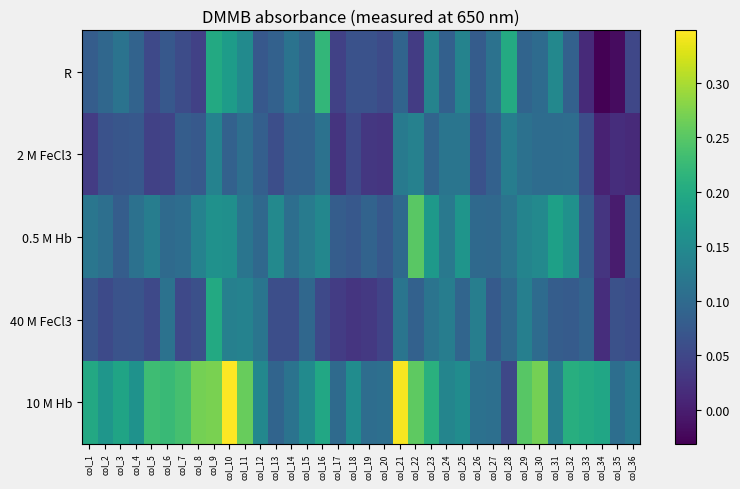

Reading left to right, transcribe all the data shown in this chart.

R: col_1=0.1	col_2=0.1	col_3=0.1	col_4=0.1	col_5=0.1	col_6=0.1	col_7=0.1	col_8=0.0	col_9=0.2	col_10=0.2	col_11=0.2	col_12=0.1	col_13=0.1	col_14=0.1	col_15=0.1	col_16=0.2	col_17=0.0	col_18=0.1	col_19=0.1	col_20=0.1	col_21=0.1	col_22=0.0	col_23=0.1	col_24=0.1	col_25=0.1	col_26=0.1	col_27=0.1	col_28=0.2	col_29=0.1	col_30=0.1	col_31=0.1	col_32=0.1	col_33=0.0	col_34=-0.0	col_35=-0.0	col_36=0.1
2 M FeCl3: col_1=0.0	col_2=0.1	col_3=0.1	col_4=0.1	col_5=0.0	col_6=0.0	col_7=0.1	col_8=0.1	col_9=0.1	col_10=0.1	col_11=0.1	col_12=0.1	col_13=0.1	col_14=0.1	col_15=0.1	col_16=0.1	col_17=0.0	col_18=0.1	col_19=0.0	col_20=0.0	col_21=0.1	col_22=0.1	col_23=0.1	col_24=0.1	col_25=0.1	col_26=0.1	col_27=0.1	col_28=0.1	col_29=0.1	col_30=0.1	col_31=0.1	col_32=0.1	col_33=0.1	col_34=0.0	col_35=0.0	col_36=0.0
0.5 M Hb: col_1=0.1	col_2=0.1	col_3=0.1	col_4=0.1	col_5=0.1	col_6=0.1	col_7=0.1	col_8=0.1	col_9=0.2	col_10=0.2	col_11=0.1	col_12=0.1	col_13=0.1	col_14=0.1	col_15=0.1	col_16=0.1	col_17=0.1	col_18=0.1	col_19=0.1	col_20=0.1	col_21=0.1	col_22=0.3	col_23=0.2	col_24=0.1	col_25=0.2	col_26=0.1	col_27=0.1	col_28=0.1	col_29=0.1	col_30=0.1	col_31=0.2	col_32=0.2	col_33=0.1	col_34=0.0	col_35=-0.0	col_36=0.1
40 M FeCl3: col_1=0.1	col_2=0.1	col_3=0.1	col_4=0.1	col_5=0.1	col_6=0.1	col_7=0.1	col_8=0.1	col_9=0.2	col_10=0.1	col_11=0.1	col_12=0.1	col_13=0.1	col_14=0.1	col_15=0.1	col_16=0.1	col_17=0.0	col_18=0.0	col_19=0.0	col_20=0.0	col_21=0.1	col_22=0.1	col_23=0.1	col_24=0.1	col_25=0.1	col_26=0.1	col_27=0.1	col_28=0.1	col_29=0.1	col_30=0.1	col_31=0.1	col_32=0.1	col_33=0.1	col_34=0.0	col_35=0.1	col_36=0.1
10 M Hb: col_1=0.2	col_2=0.2	col_3=0.2	col_4=0.2	col_5=0.2	col_6=0.2	col_7=0.2	col_8=0.3	col_9=0.3	col_10=0.3	col_11=0.3	col_12=0.1	col_13=0.1	col_14=0.1	col_15=0.2	col_16=0.2	col_17=0.1	col_18=0.2	col_19=0.1	col_20=0.1	col_21=0.3	col_22=0.3	col_23=0.2	col_24=0.1	col_25=0.2	col_26=0.1	col_27=0.1	col_28=0.1	col_29=0.2	col_30=0.3	col_31=0.1	col_32=0.2	col_33=0.2	col_34=0.2	col_35=0.1	col_36=0.1